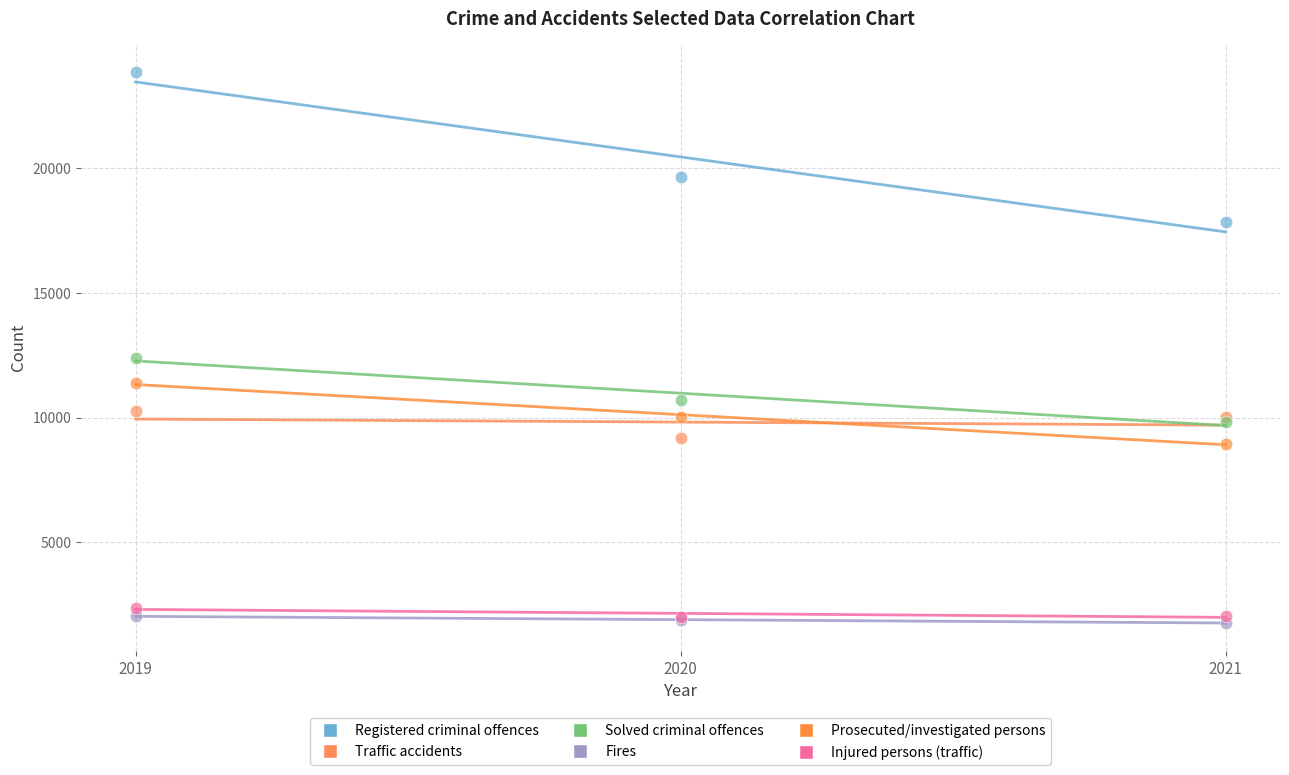

Which series has the widest spread of Y values?

Registered criminal offences